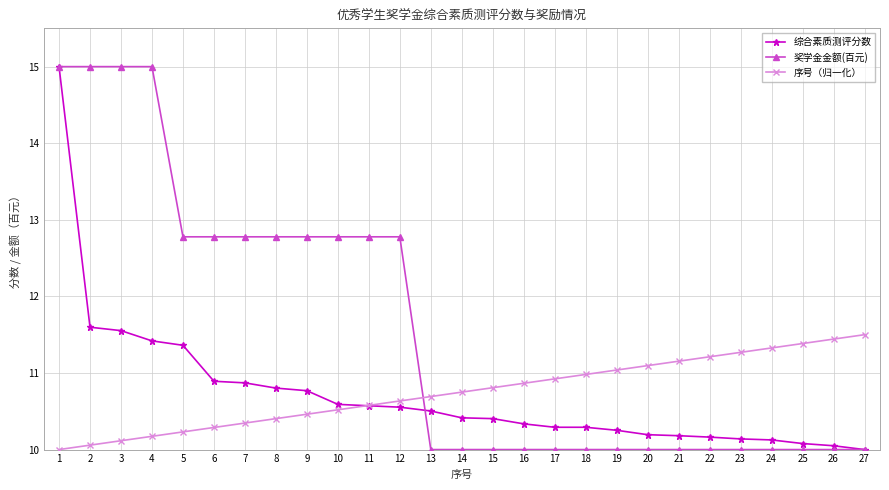

What is the sum of the 综合素质测评分数 values at 15 and 20?

20.6